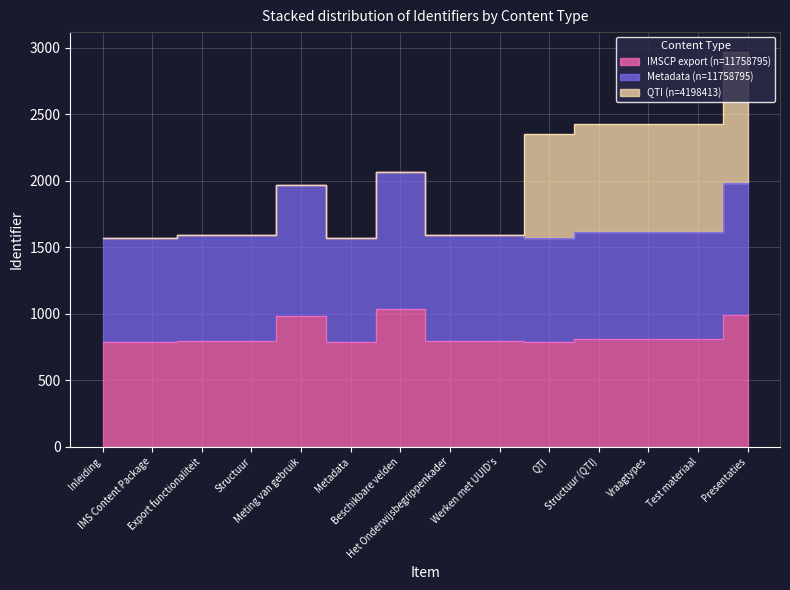

Is it true that IMSCP export equals 232.9 at Werken met UUID's?

False